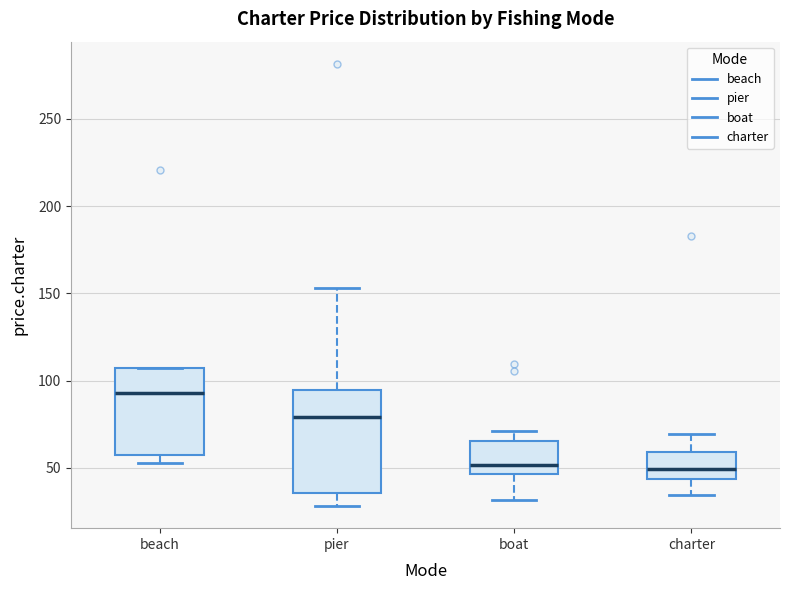

Which box's median line is the highest?

beach